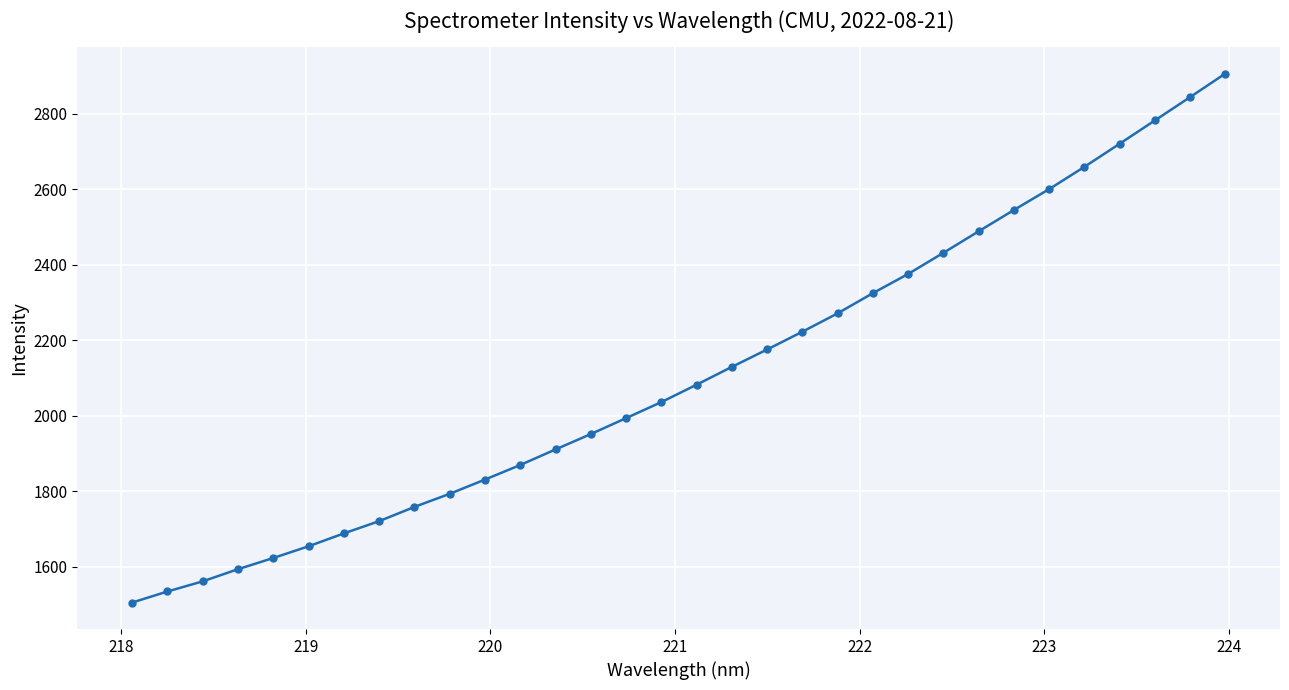

What is the value of the 9th point from the left?

1758.5